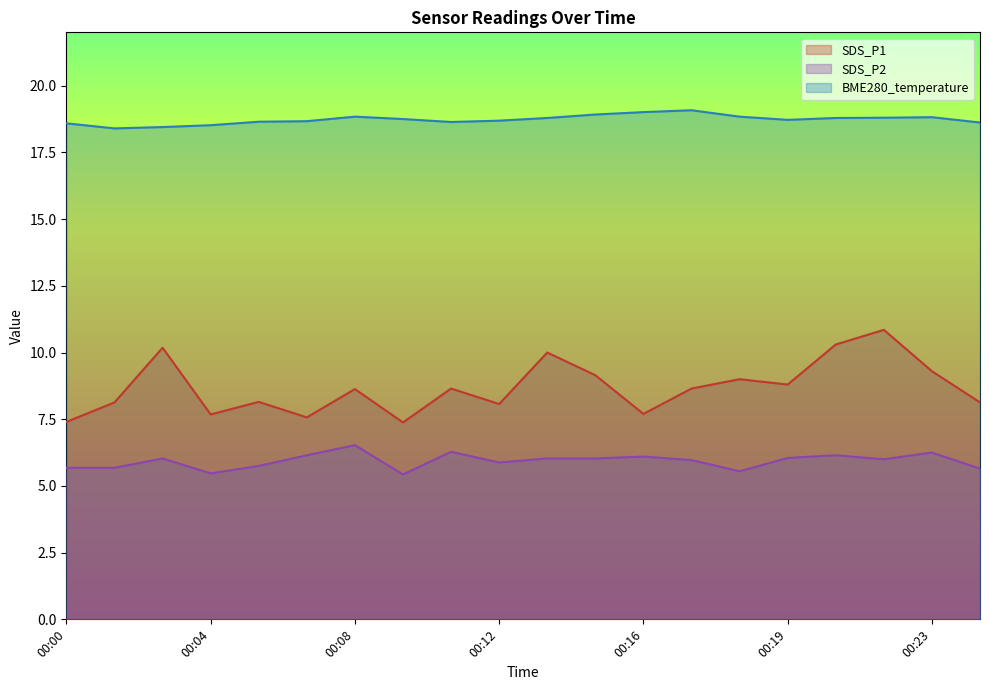

The value of SDS_P1 at 00:13 is 10.0. True or false?

True